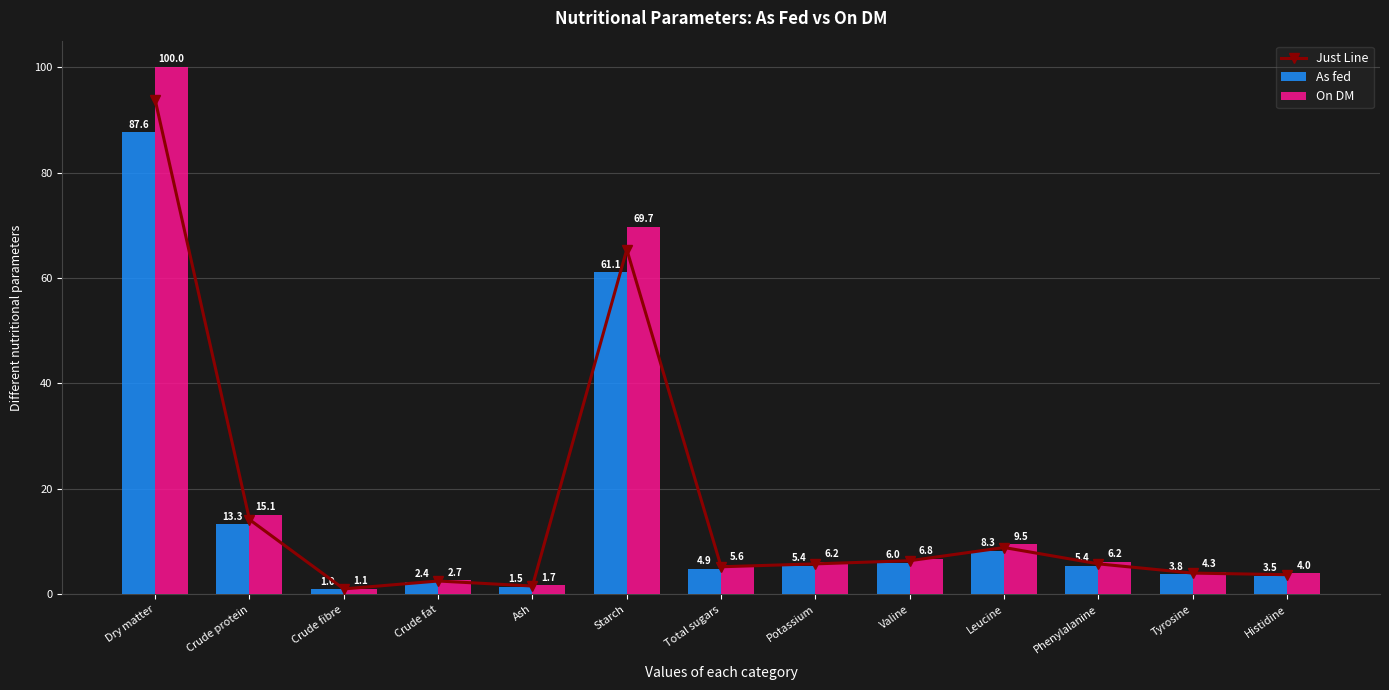

How many groups of bars are there?

13